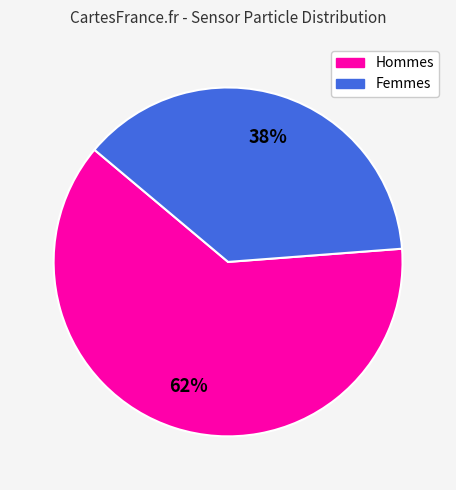

Does any single category account for the majority?

Yes